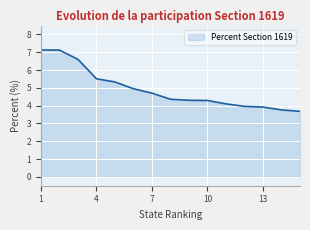

What is the average value?

4.9